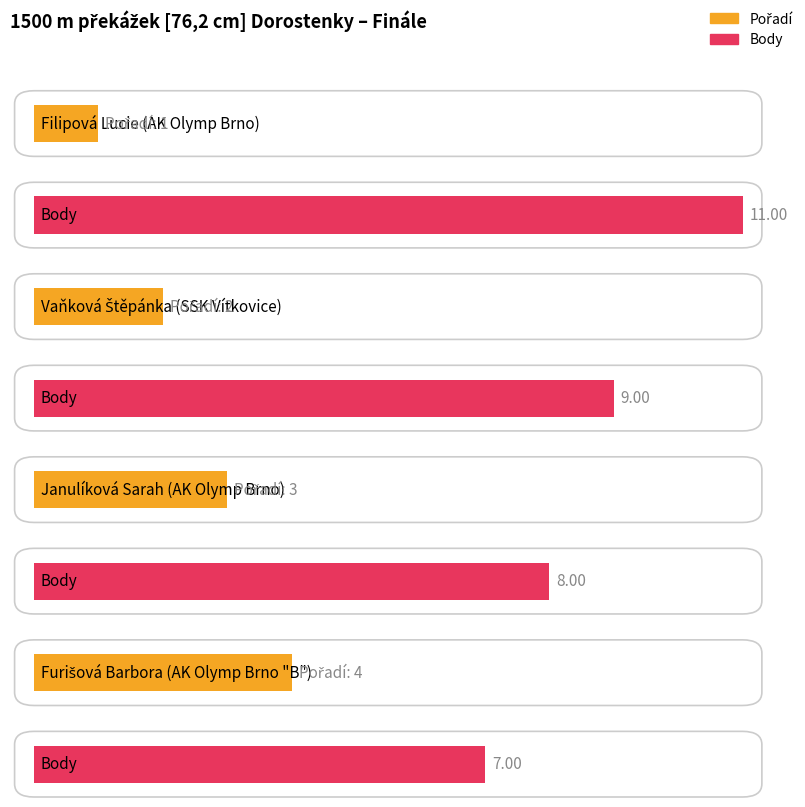

What is the lowest value of the Body series?

7